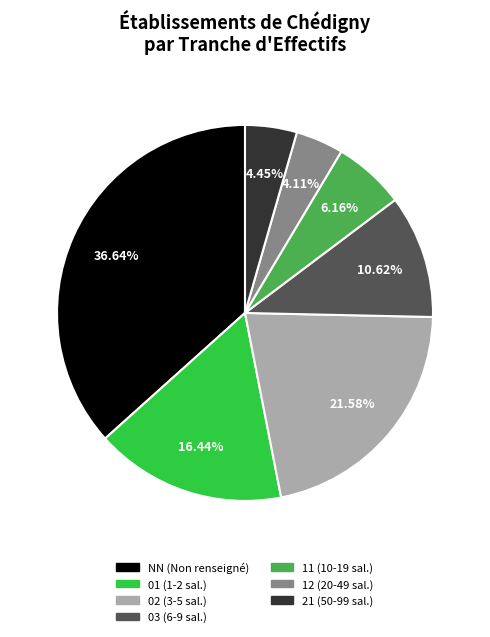

Between 03 and 11, which is larger?

03